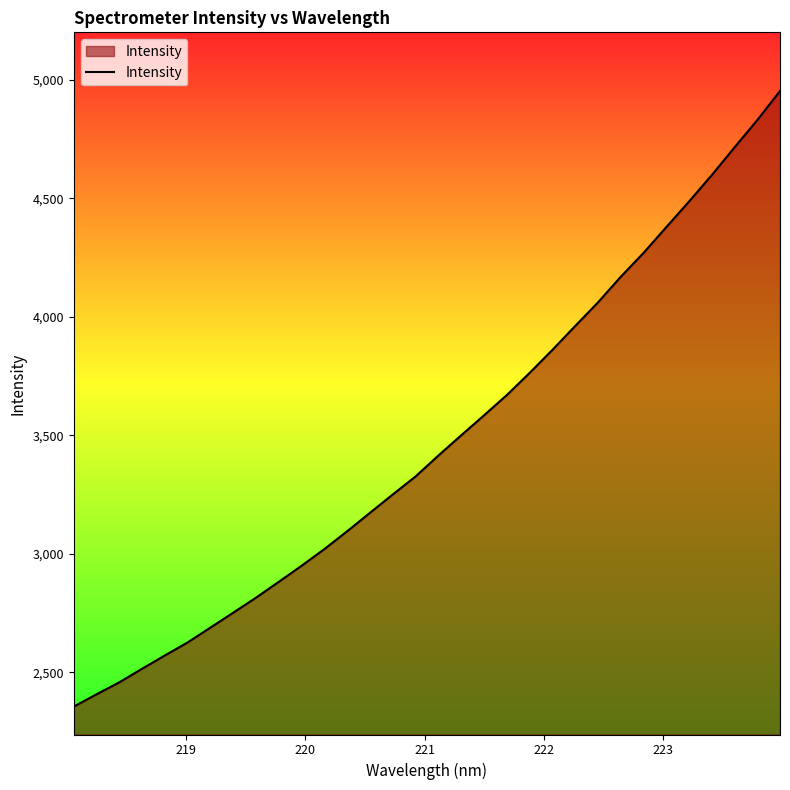

What is the smallest value displayed?

2355.8